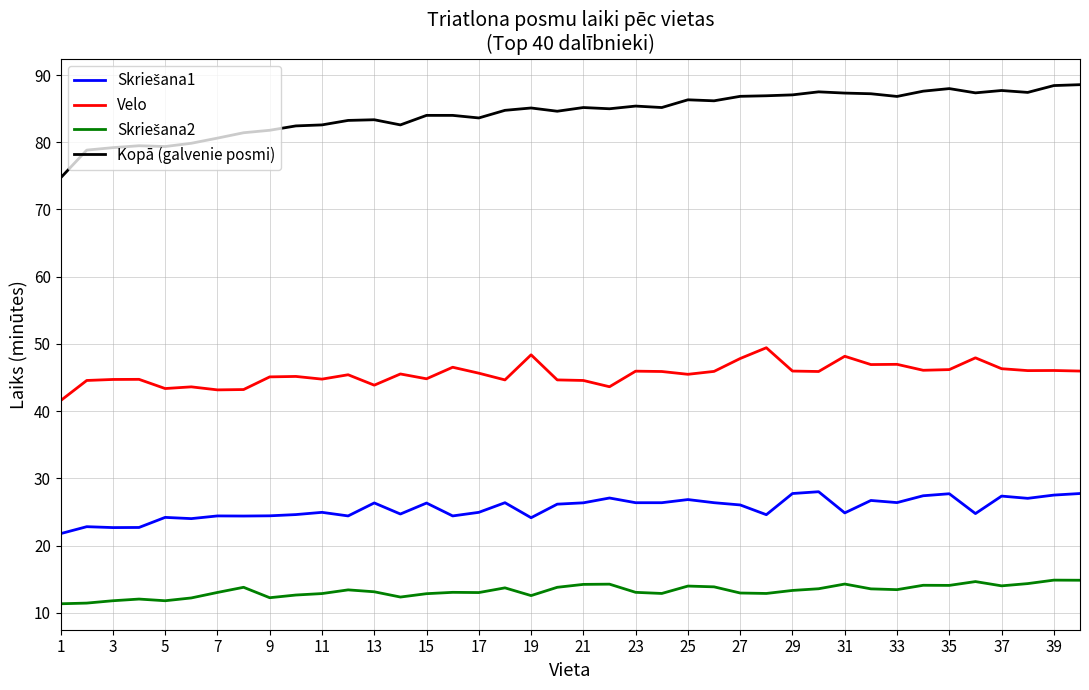

Which series has the largest total across all categories?

Kopā (galvenie posmi)